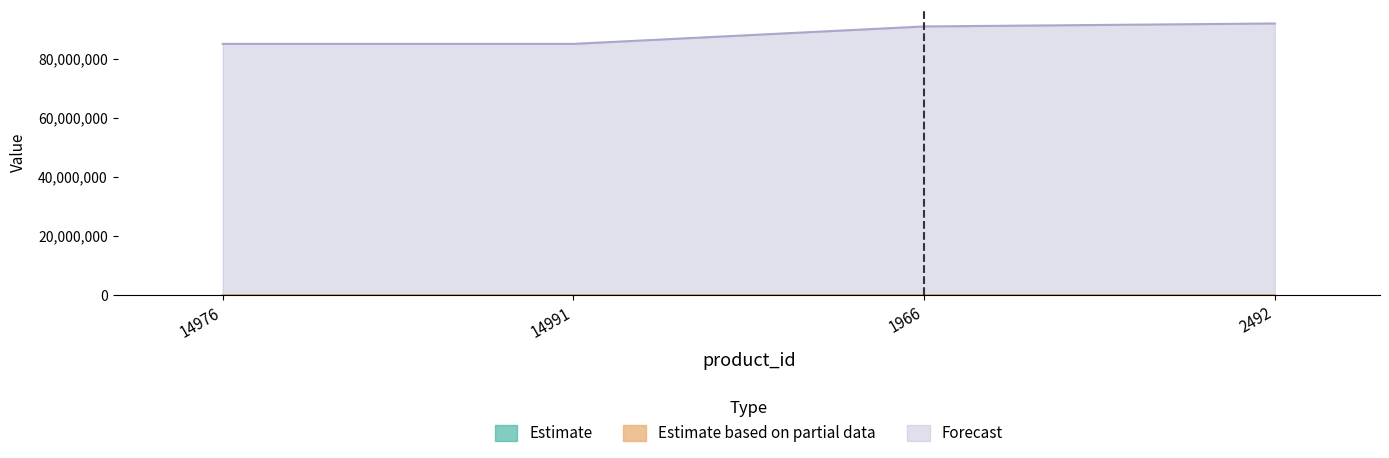

True or false: Forecast and Estimate cross at least once.

False